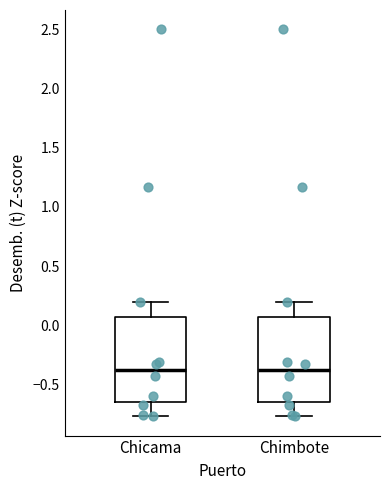

Reading left to right, transcribe this box plot: for each box, give where its median line is, the range the box spans, and where its two whiskers end, as read against the y-axis. The values are not printed on the chart, so give them approximately, as read against the axis.

Chicama: median -0.40, box -0.65 to 0.05, whiskers -0.75 to 0.20
Chimbote: median -0.40, box -0.65 to 0.05, whiskers -0.75 to 0.20